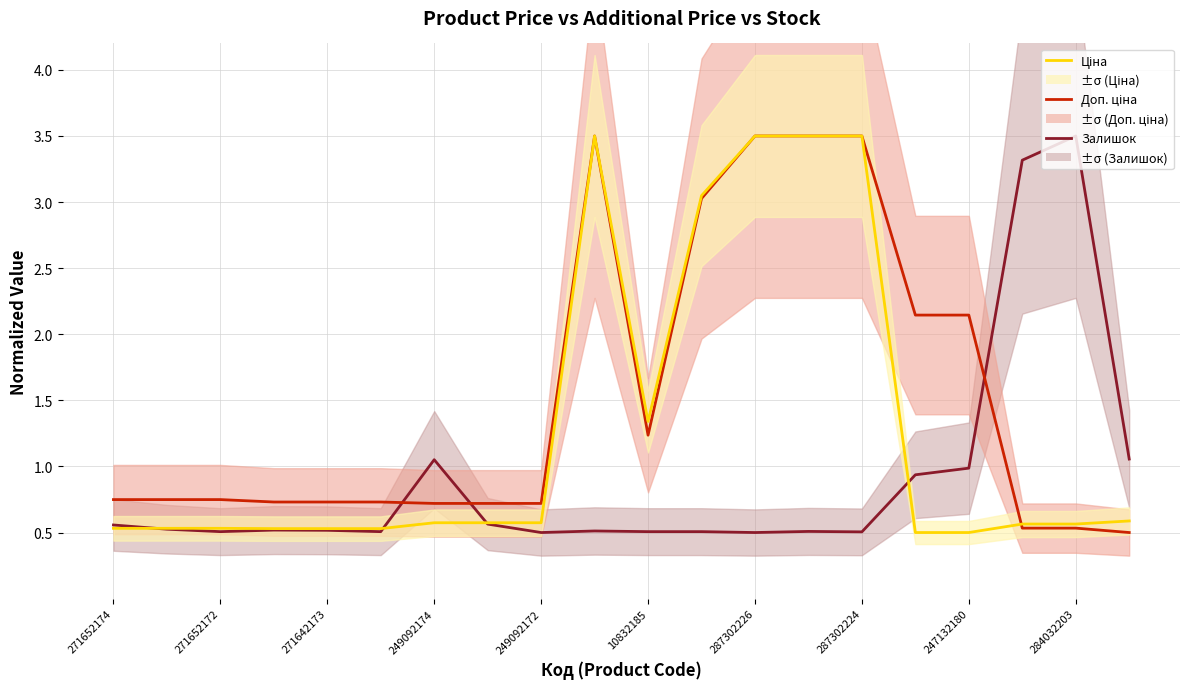

The Ціна series shows 0.9 at 271652174. True or false?

False